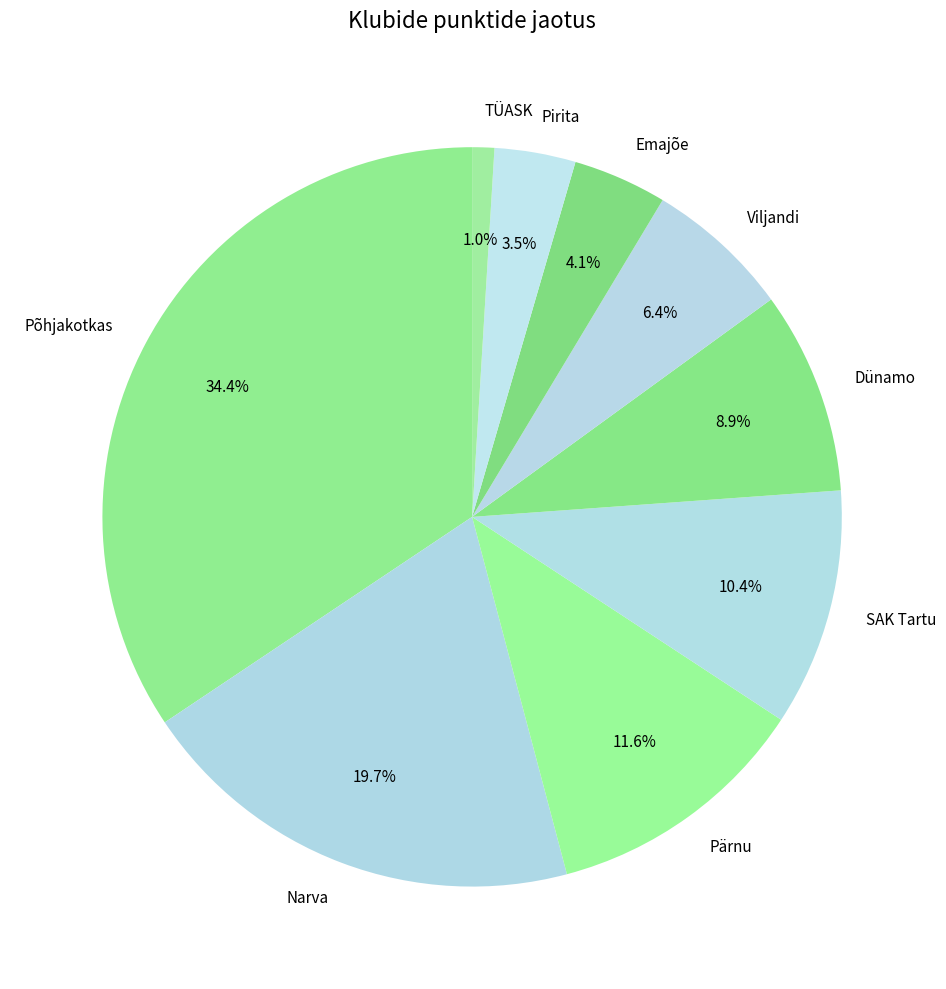

Which slice is the smallest?

TÜASK